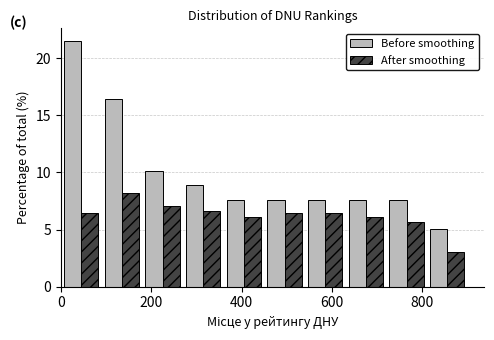

What is the height of the After smoothing bar covering 450 to 540 on the x-axis? Neither the bar edges nor the heights are printed on the chart, so give them approximately, as read against the axes.

6.5